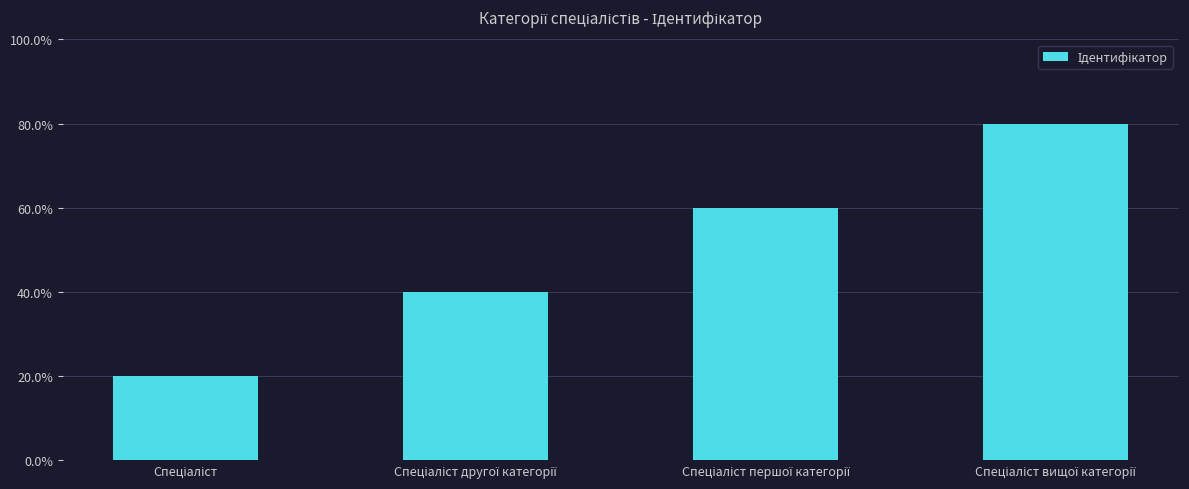

Reading right to left, list all the values displayed in this chart.

4	3	2	1